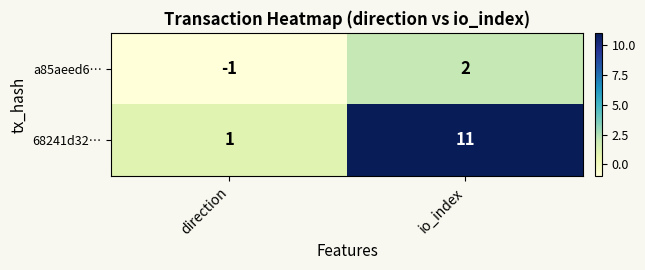

The 68241d32… series shows 2 at direction. True or false?

False